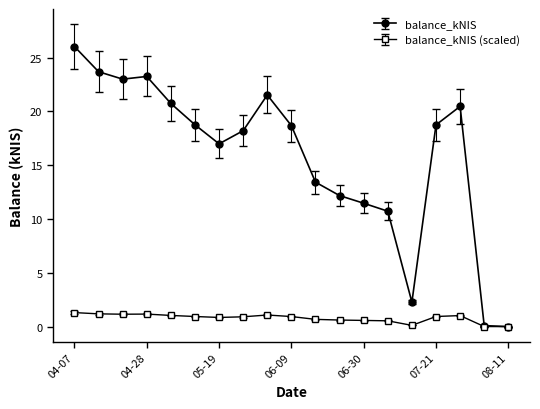

What is the maximum value shown in the chart?

26.0